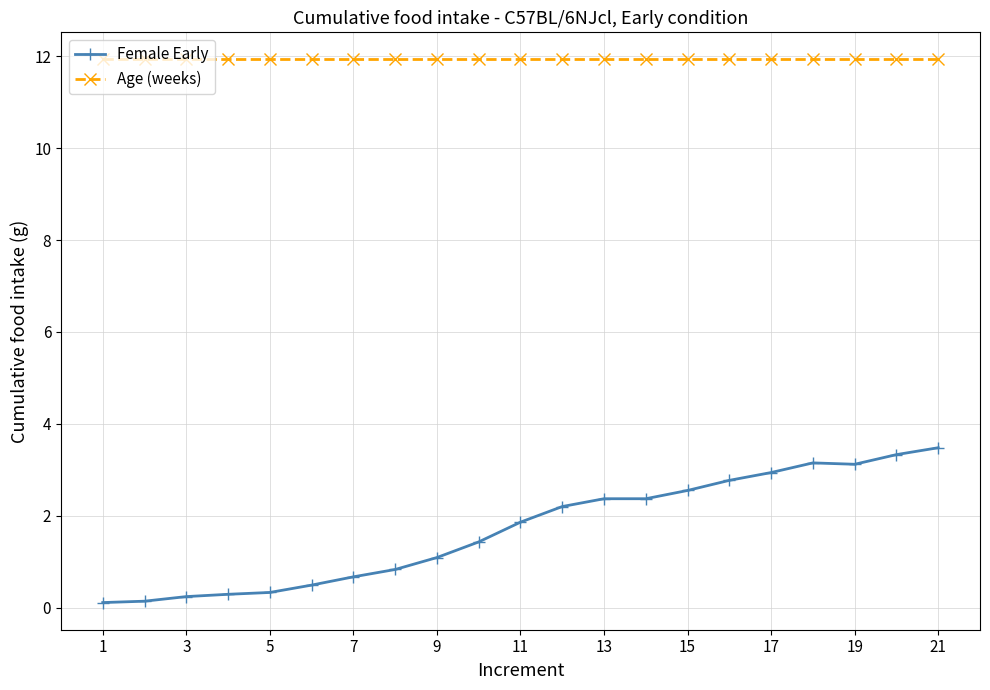

True or false: Age (weeks) and Female Early cross at least once.

False